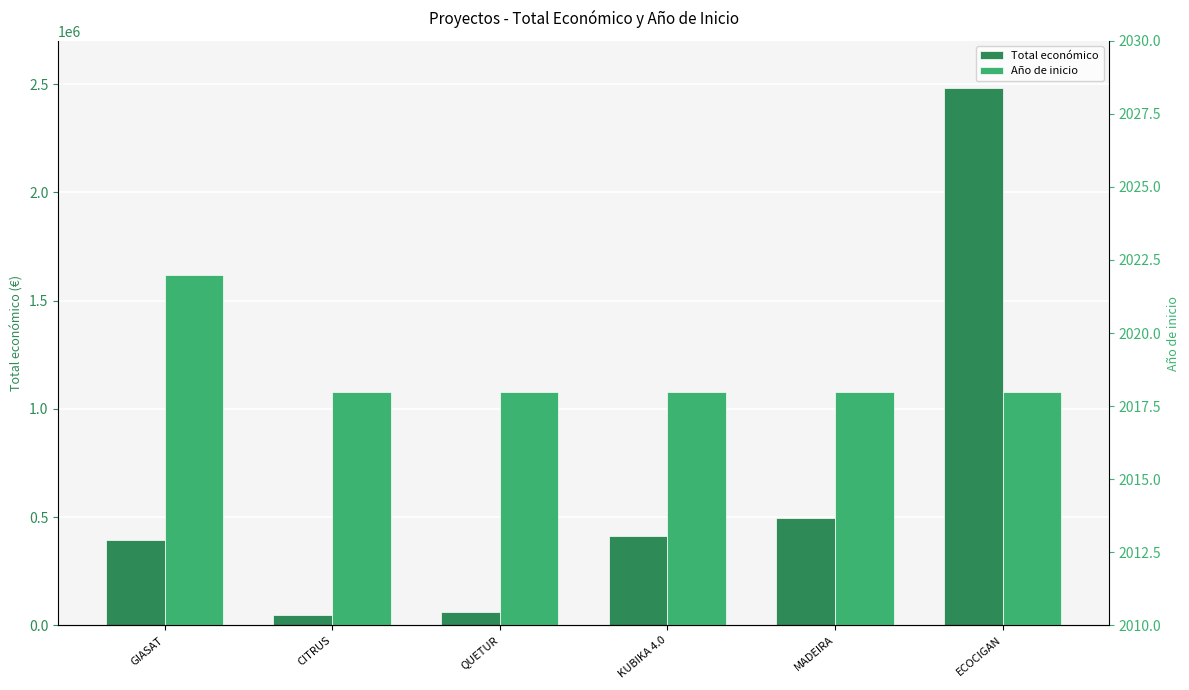

How many data points in Año de inicio are above 2018?

1